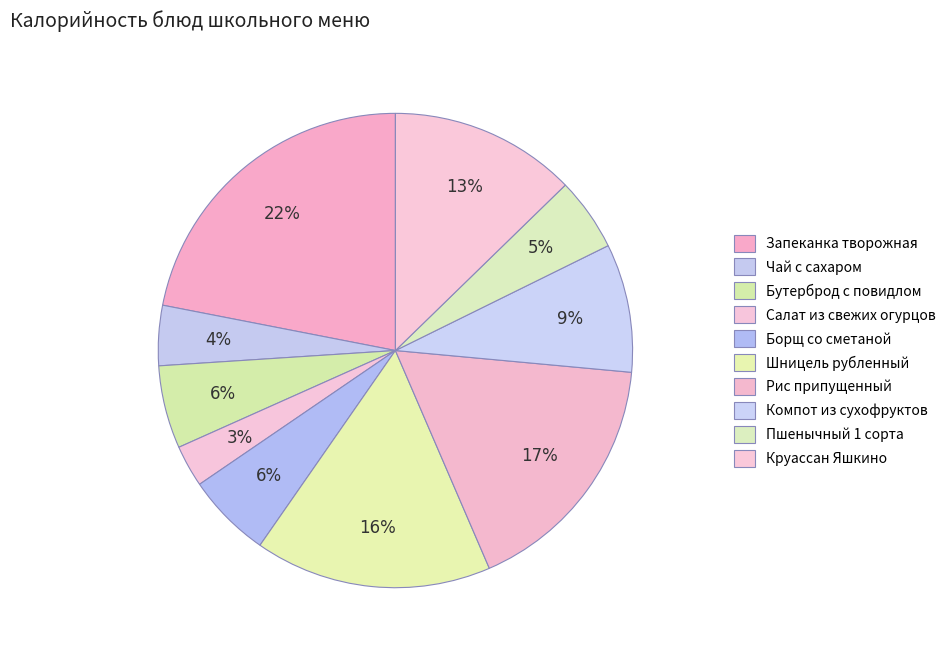

To the nearest percent, what is the average slice percentage?

10%